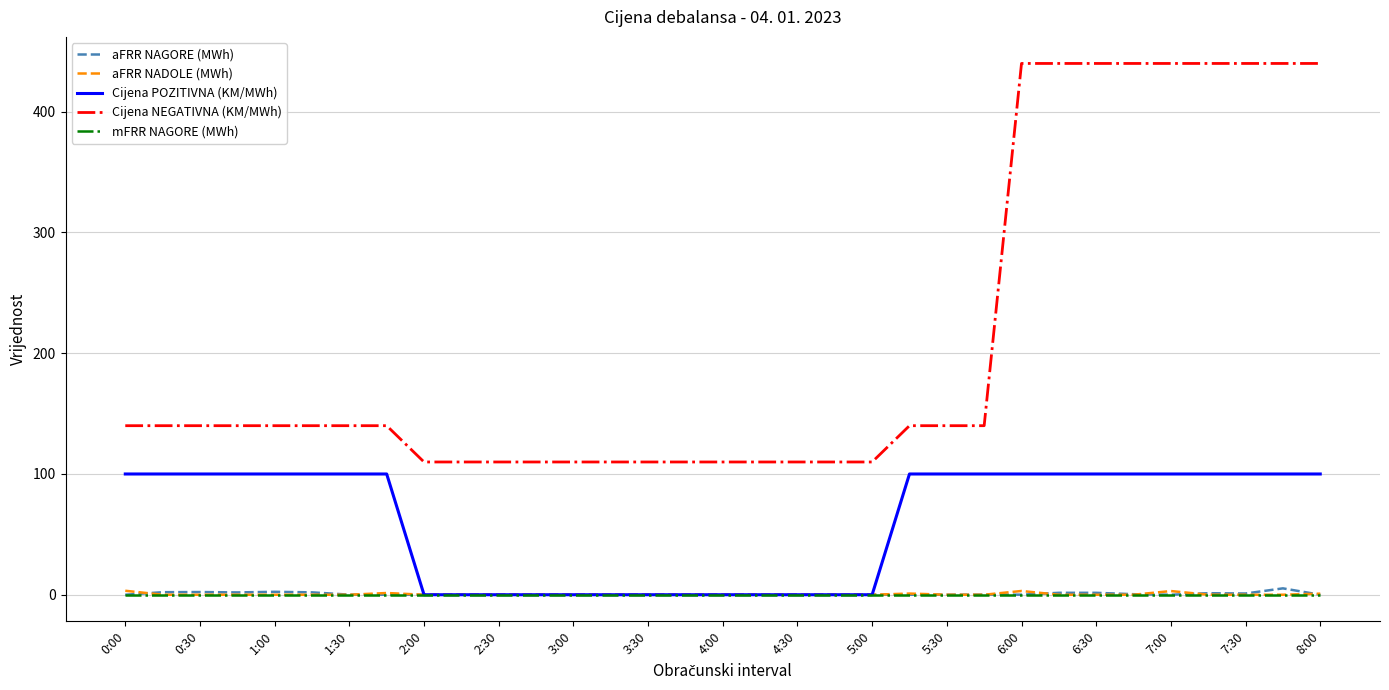

At how many categories does at least one series exceed 33?

33